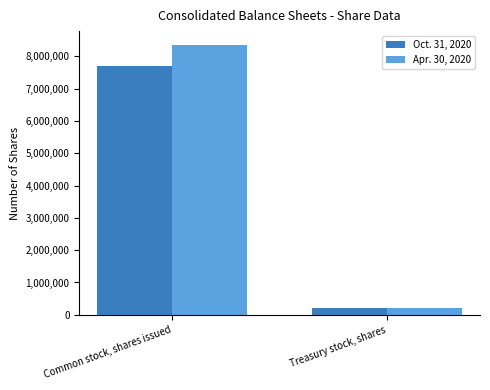

List the series in order of their overall mean, lowest first.

Oct. 31, 2020, Apr. 30, 2020